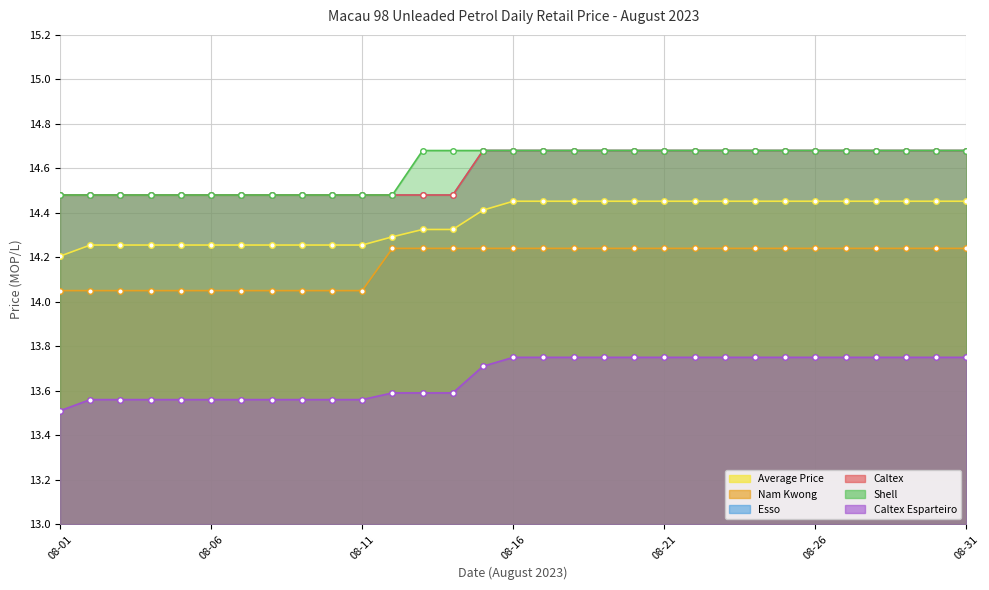

True or false: Caltex Esparteiro and Nam Kwong cross at least once.

False